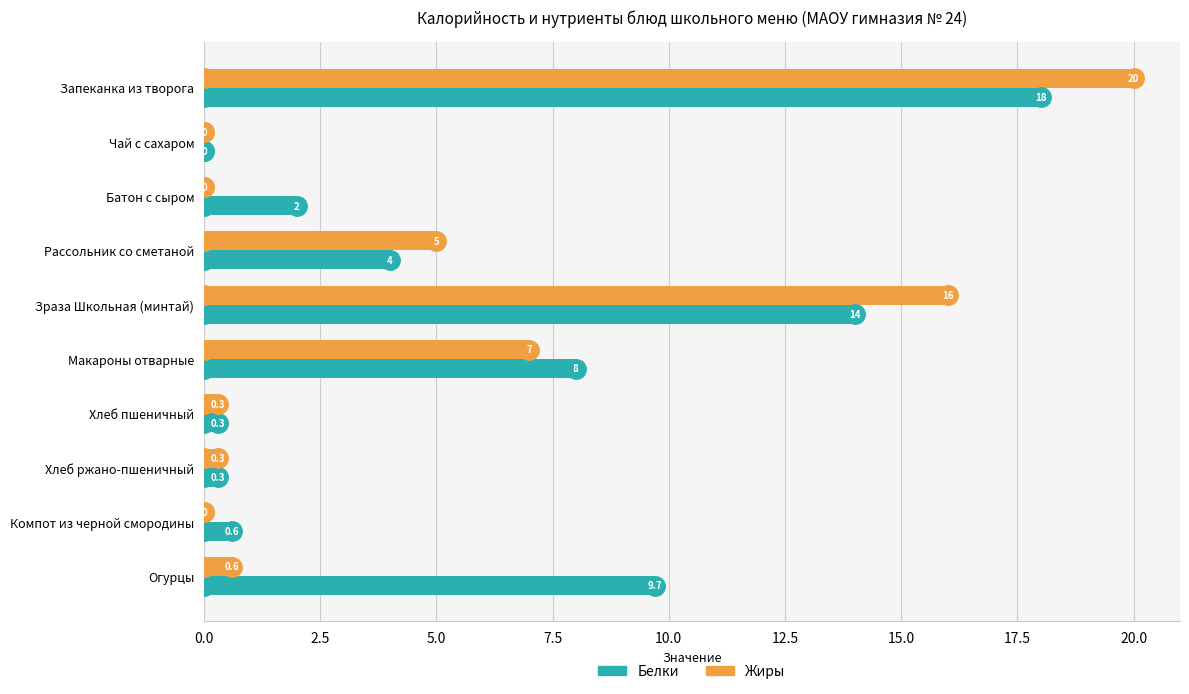

Is the value of Белки at Хлеб пшеничный greater than the value of Жиры at Запеканка из творога?

No